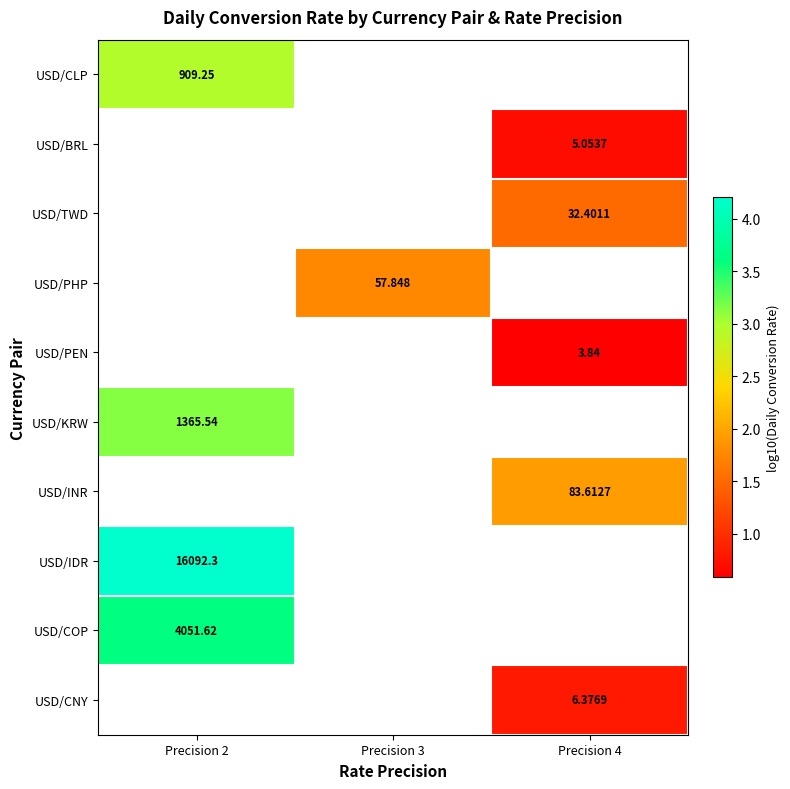

The USD/BRL series shows 0.7 at Precision 4. True or false?

True